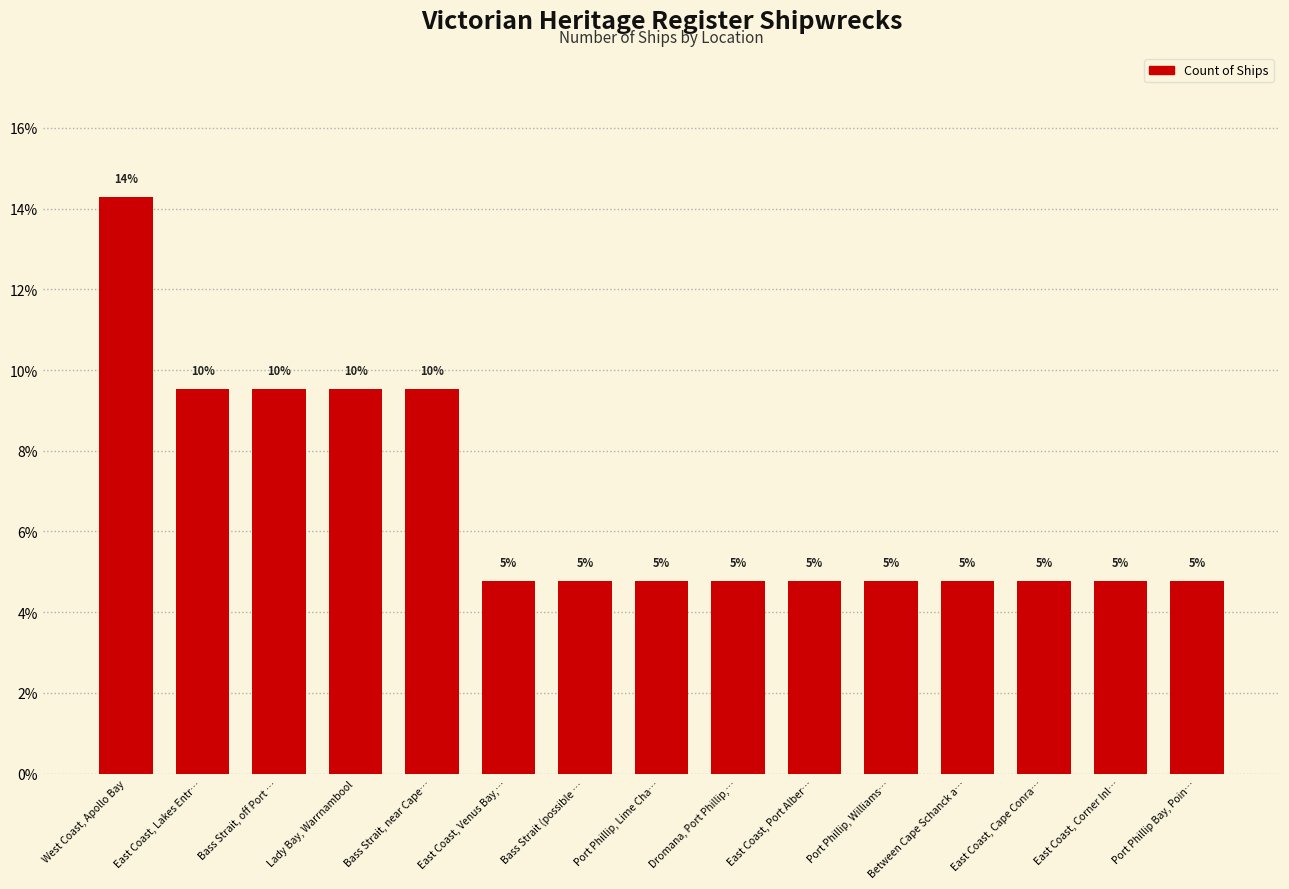

Are the bars grouped side by side (vs. stacked)?

No